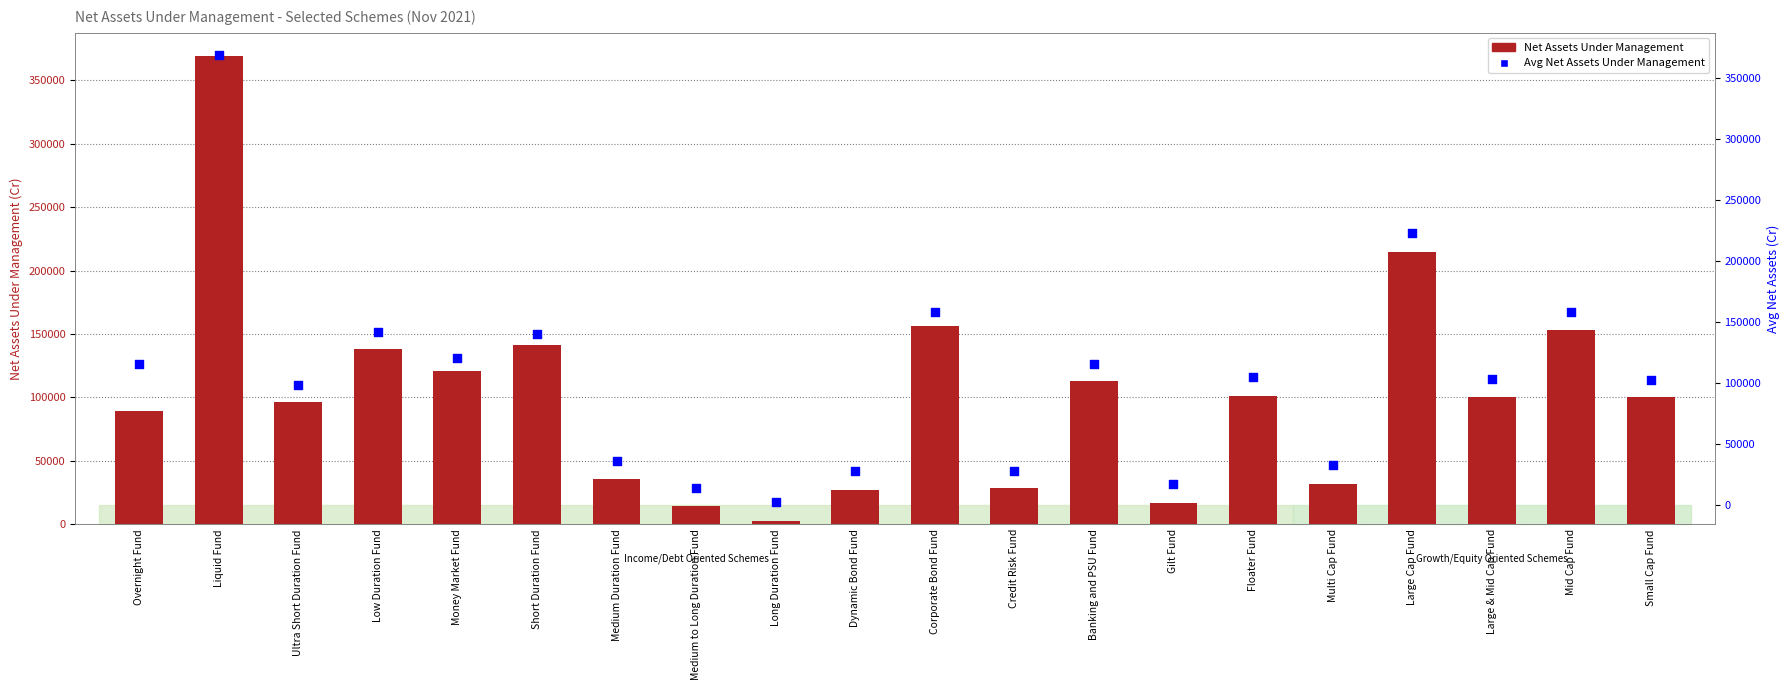

What is the total value across all series at Banking and PSU Fund?

228526.0